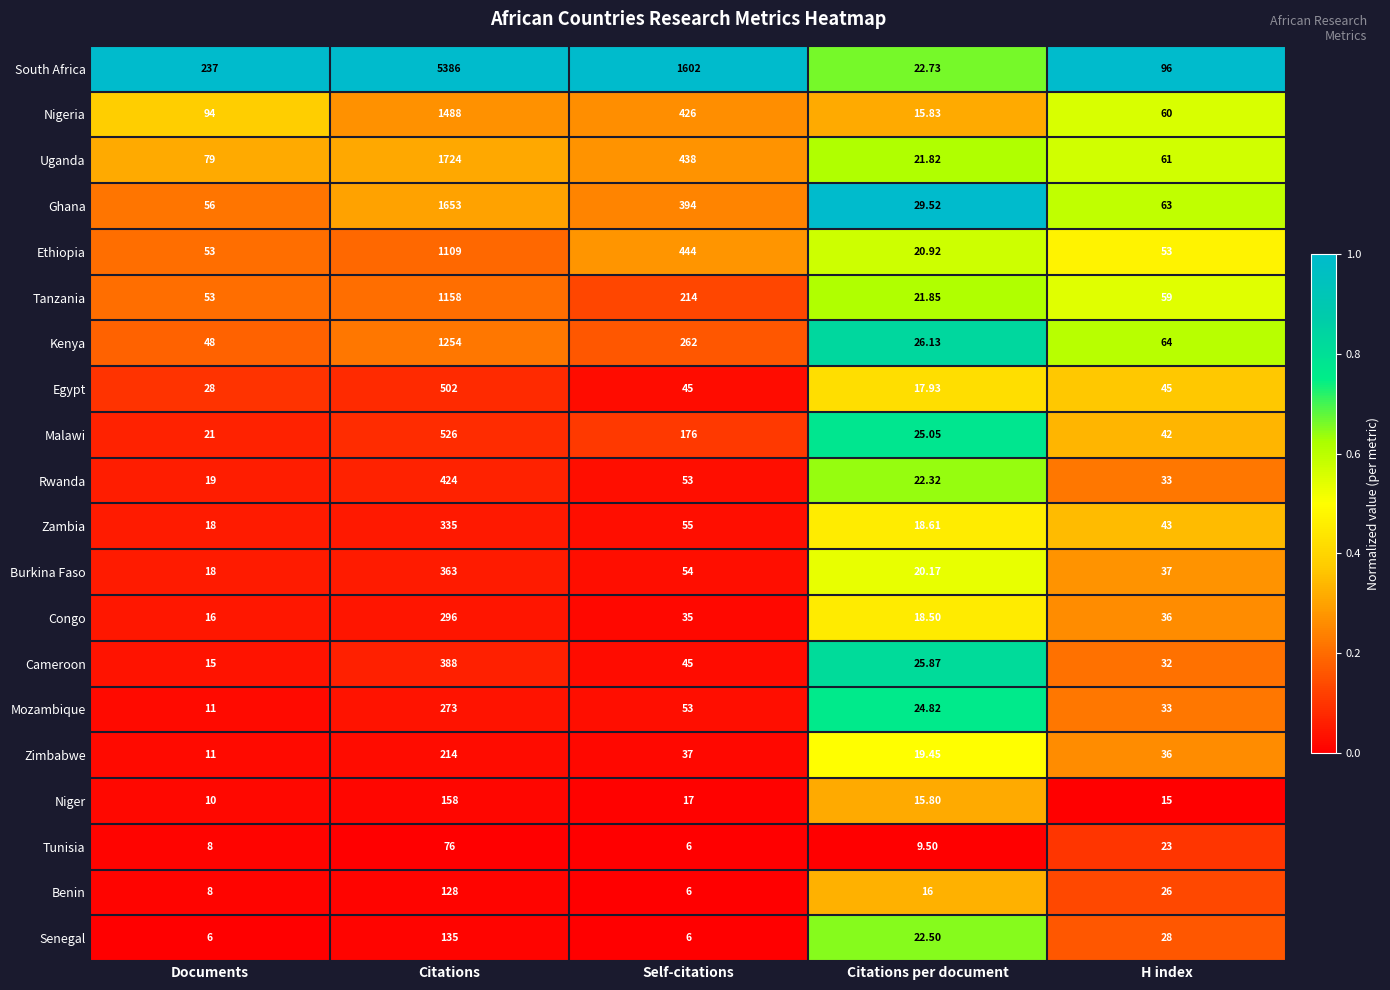

Which series has the largest total across all categories?

South Africa